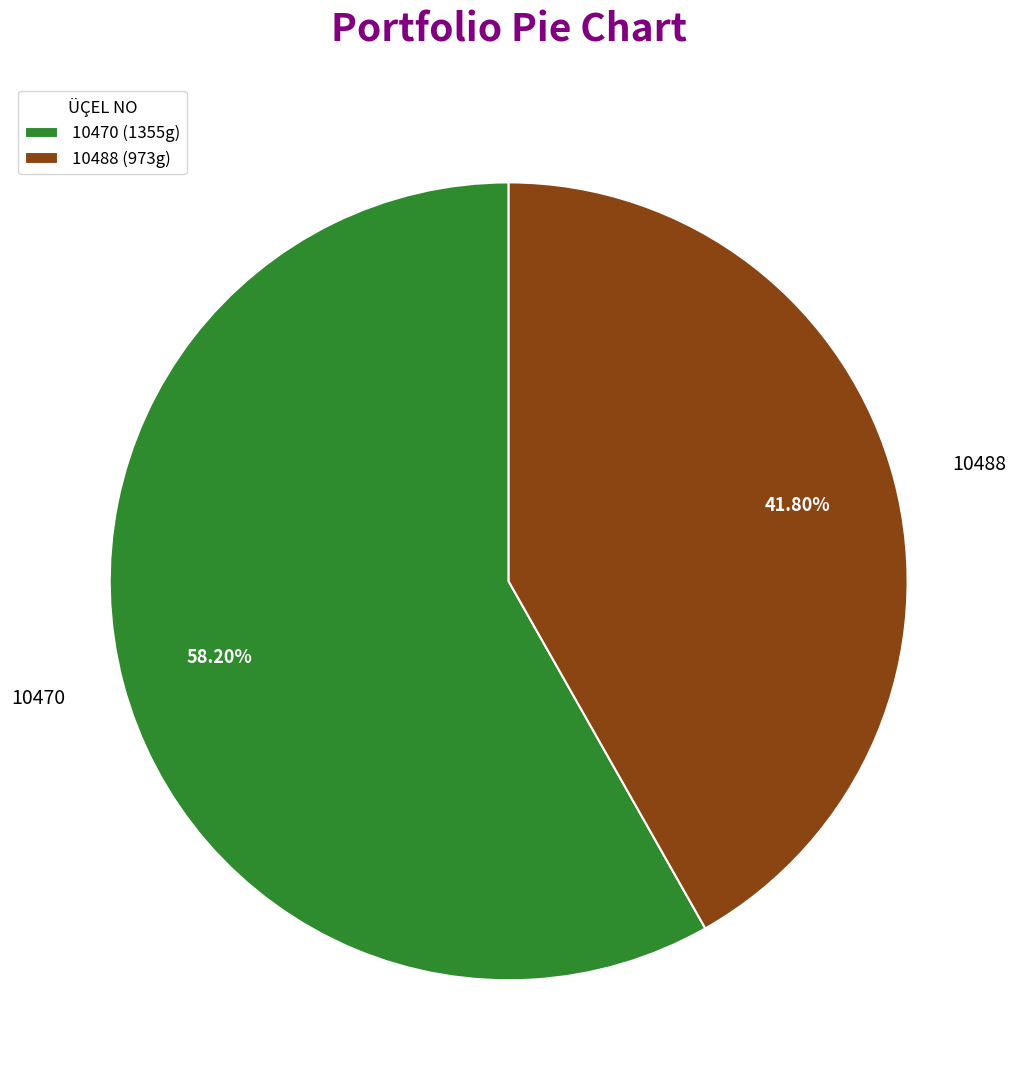

Which slice is the smallest?

10488